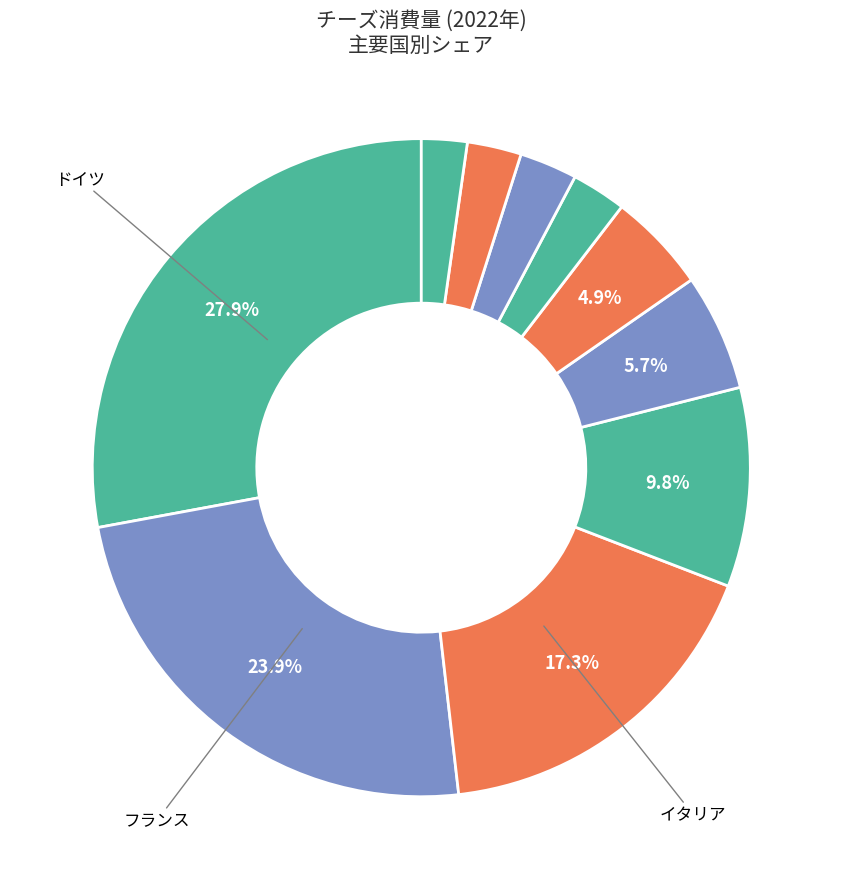

Which slice is the largest?

ドイツ